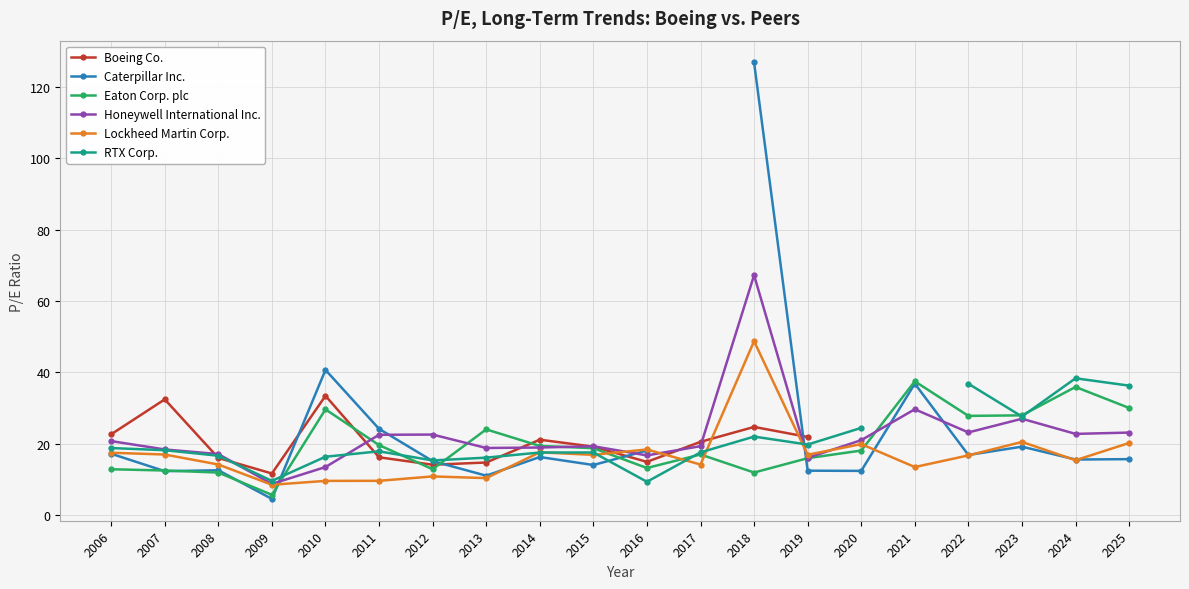

How many interior local peaks does the Eaton Corp. plc series have?

5